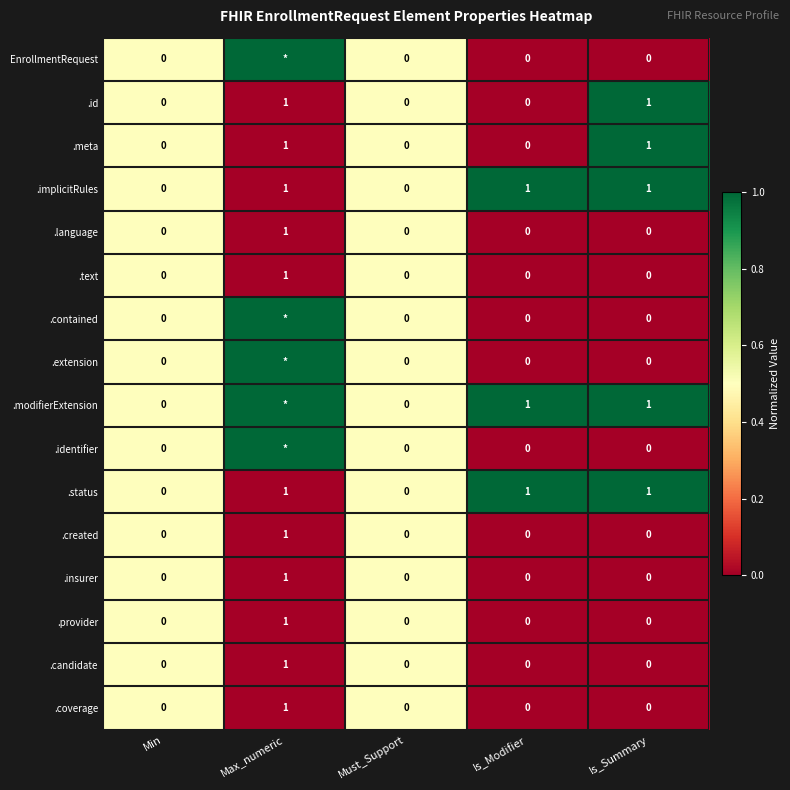

How many series are shown in this chart?

16